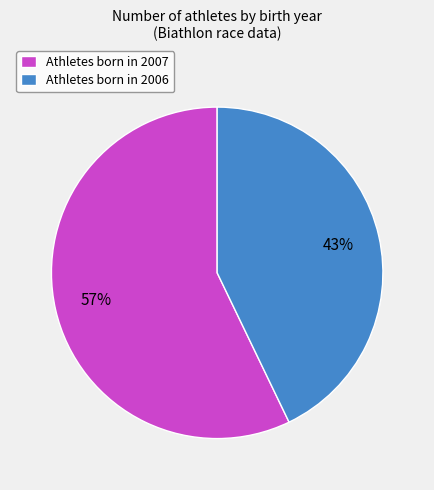

To the nearest percent, what portion does Athletes born in 2007 represent?

57%